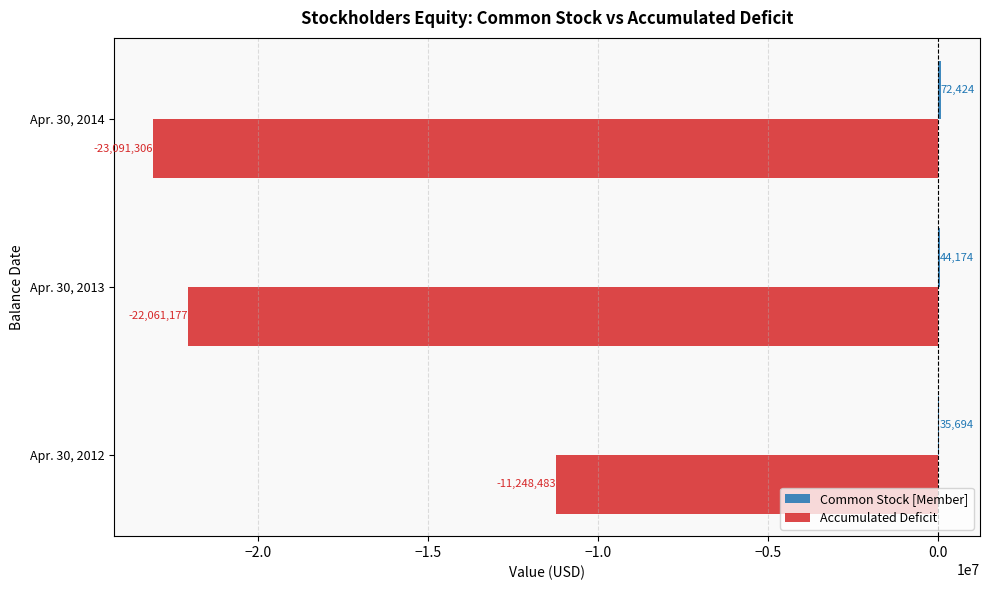

Which series changed the most between Apr. 30, 2012 and Apr. 30, 2013?

Accumulated Deficit